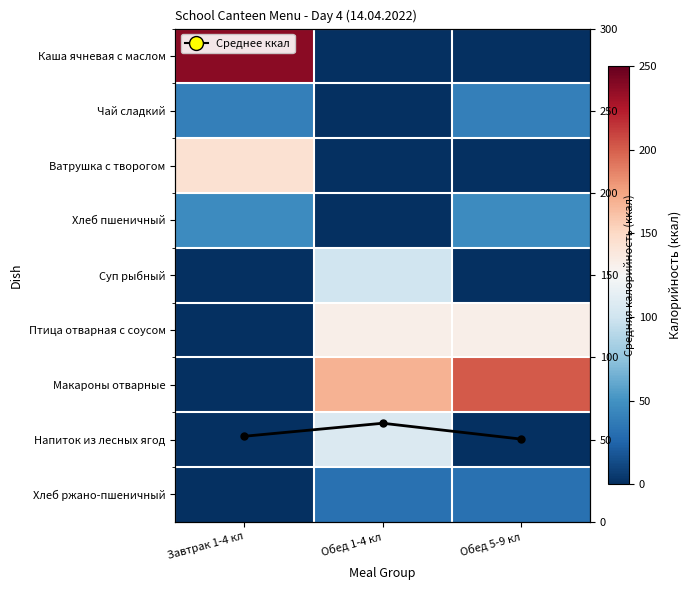

What is the approximate value of Суп рыбный at Обед 1-4 кл?

100.1